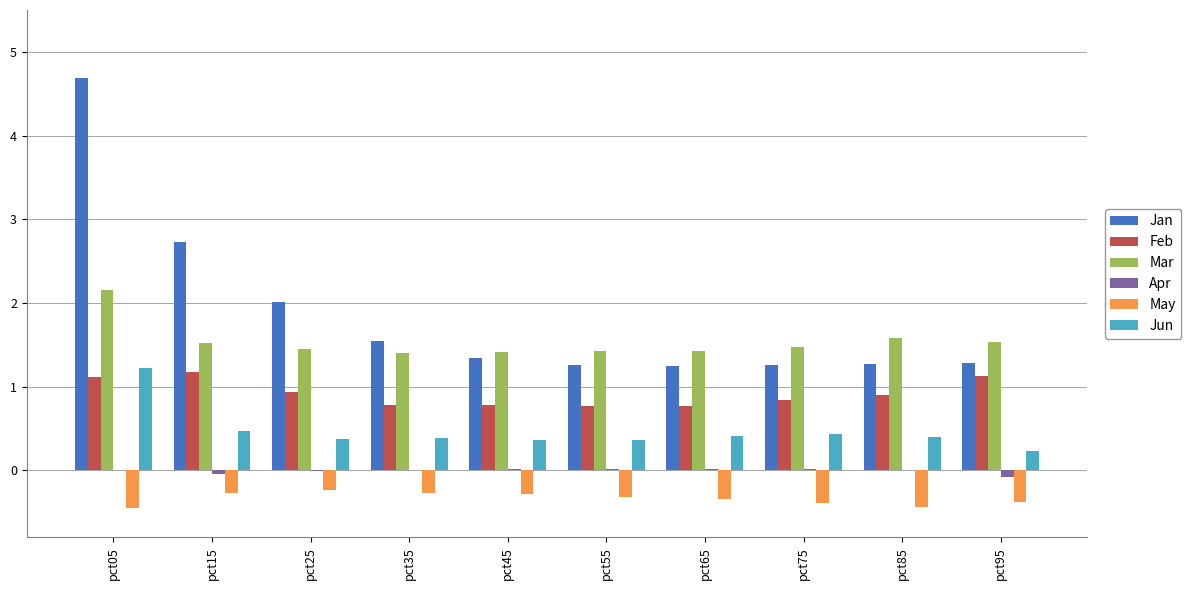

Are the bars horizontal?

No